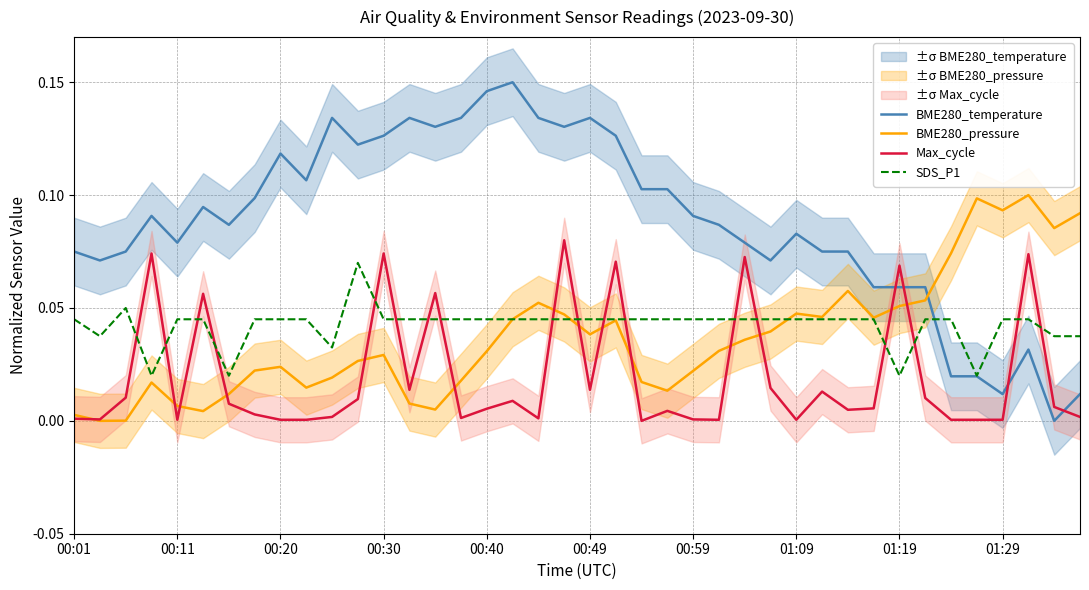

Is the value of SDS_P1 at 00:59 greater than the value of BME280_temperature at 00:11?

No